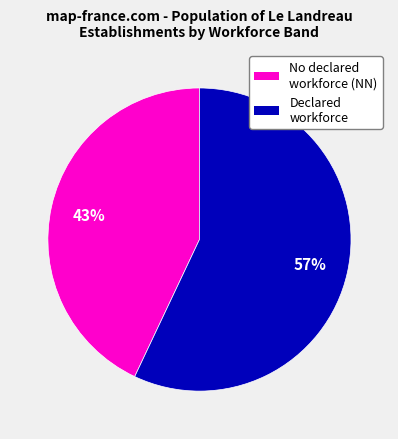

To the nearest percent, what is the average slice percentage?

50%